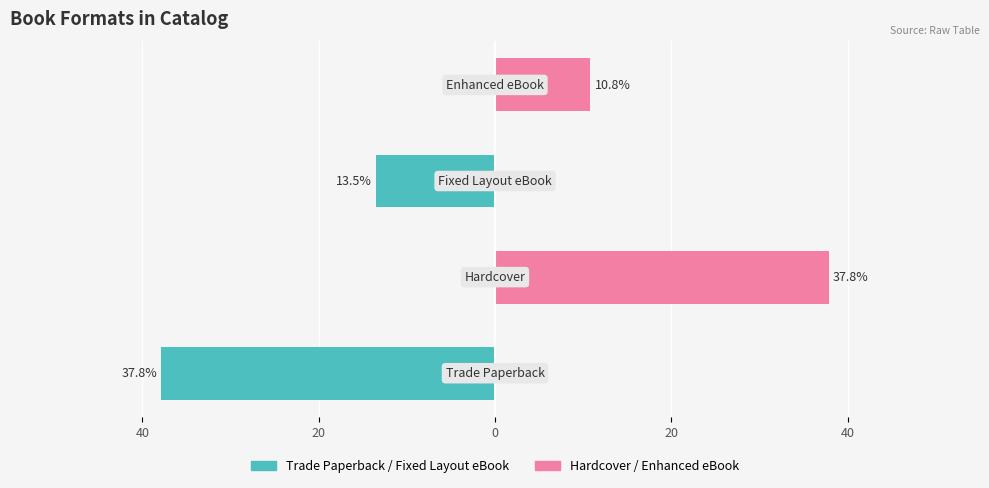

Rank the series by their maximum value, from lowest to highest.

Trade Paperback / Fixed Layout, Hardcover / Enhanced eBook